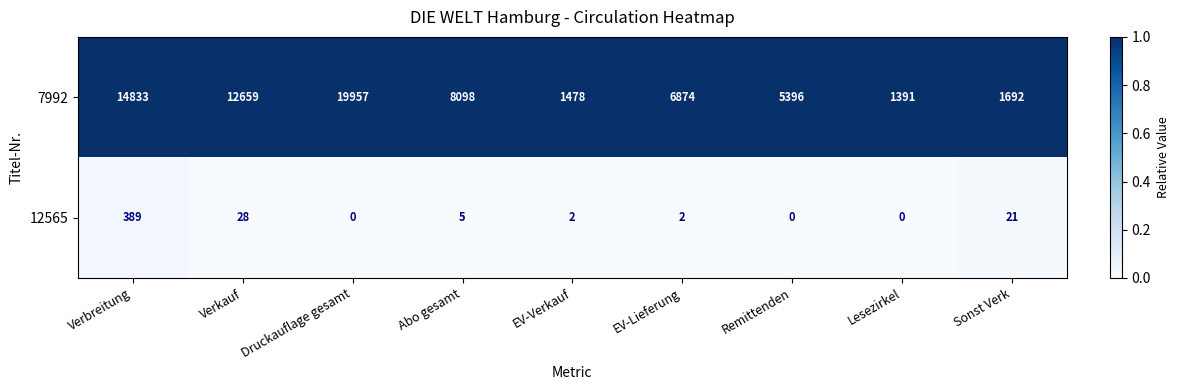

Count the number of data series in this chart.

2